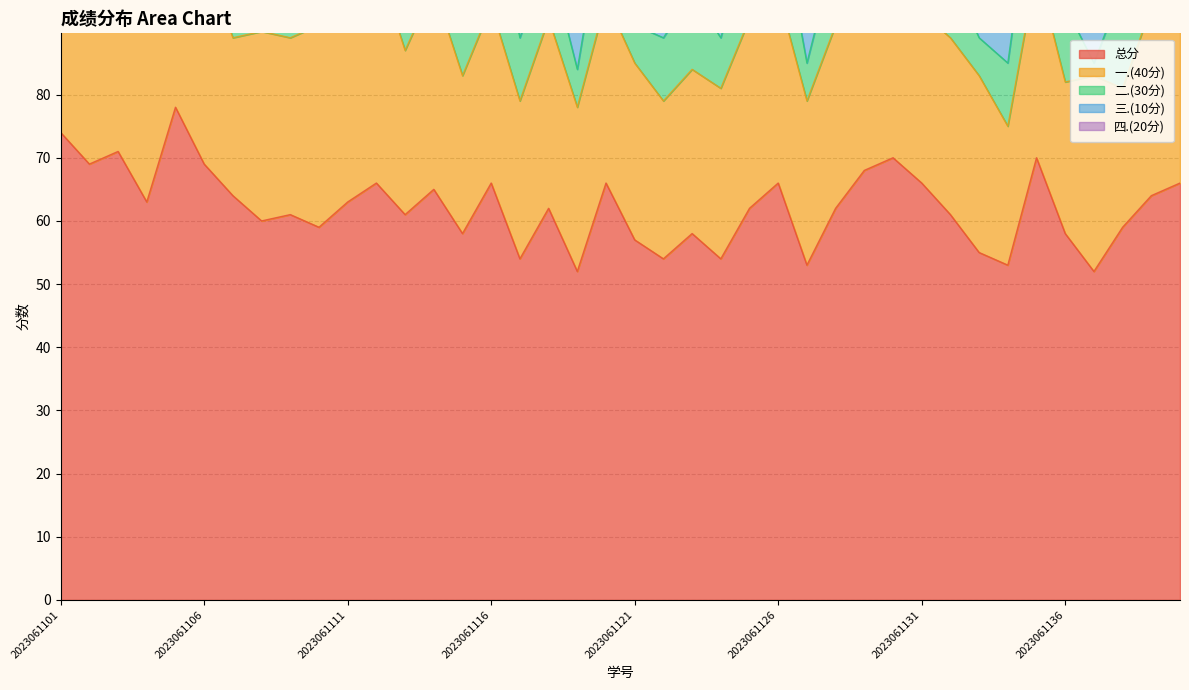

At how many categories does at least one series exceed 26?

40